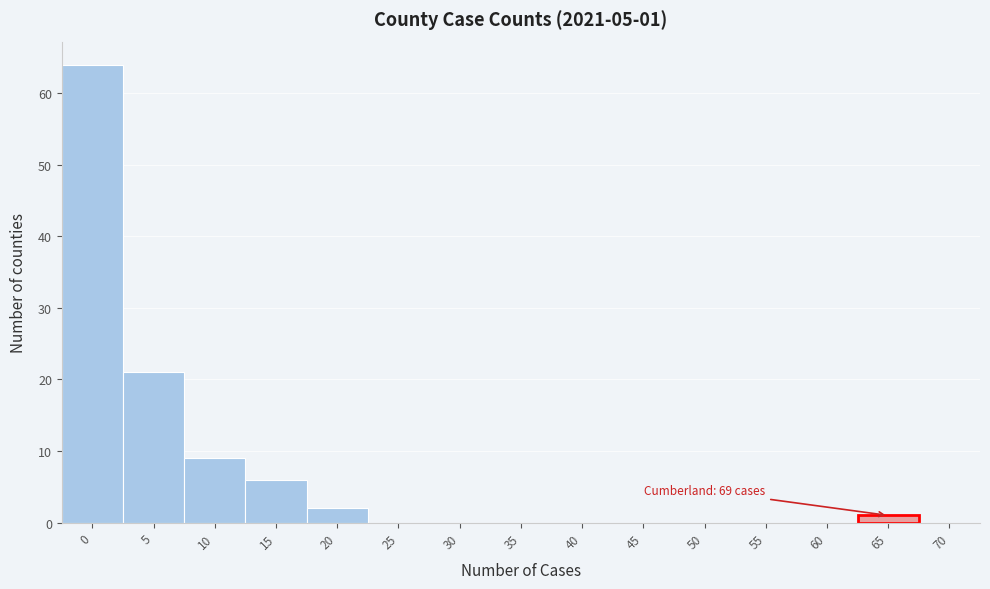

Reading left to right, what are all the values shown in this chart?

0=64	5=21	10=9	15=6	20=2	25=0	30=0	35=0	40=0	45=0	50=0	55=0	60=0	65=1	70=0